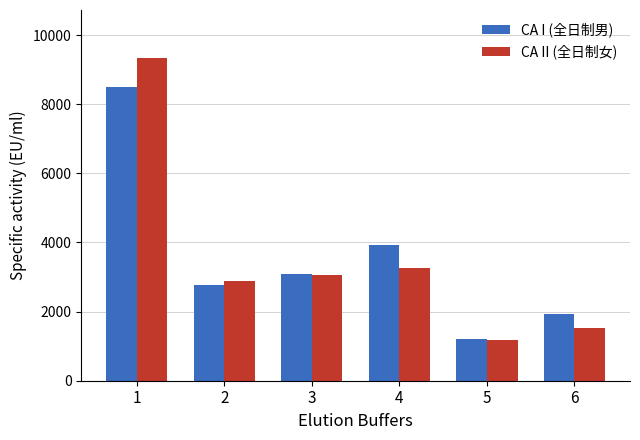

How many distinct data groups are displayed?

2